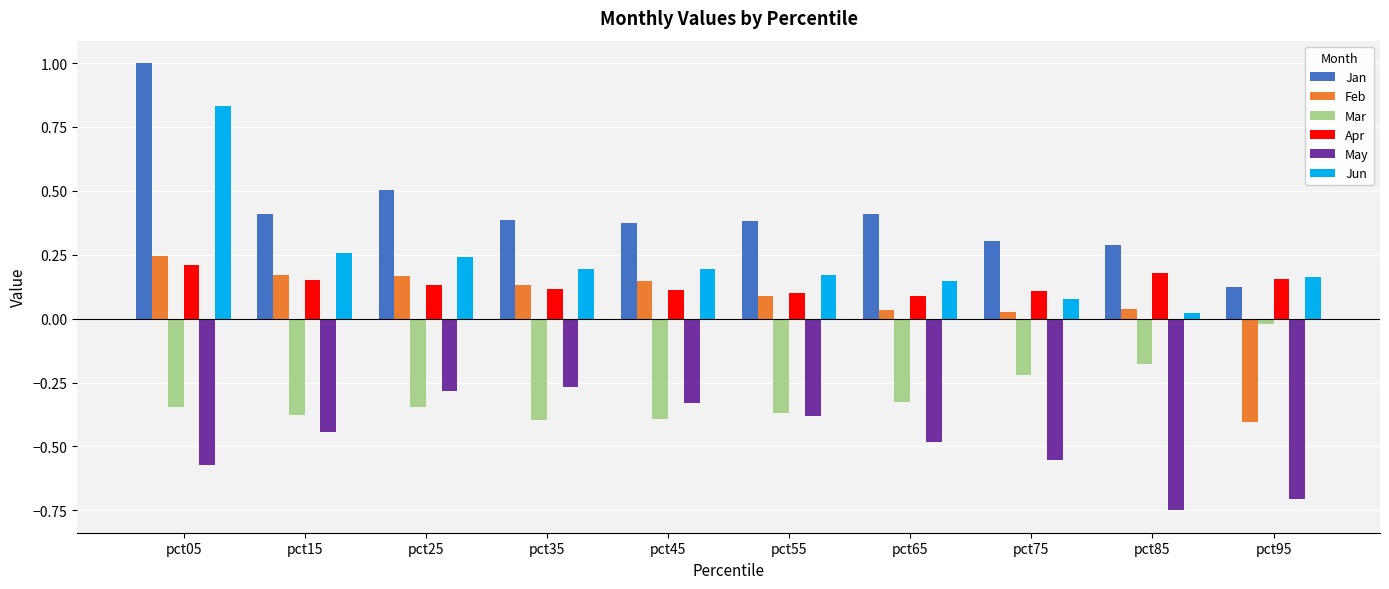

Which series changed the most between pct05 and pct25?

Jun